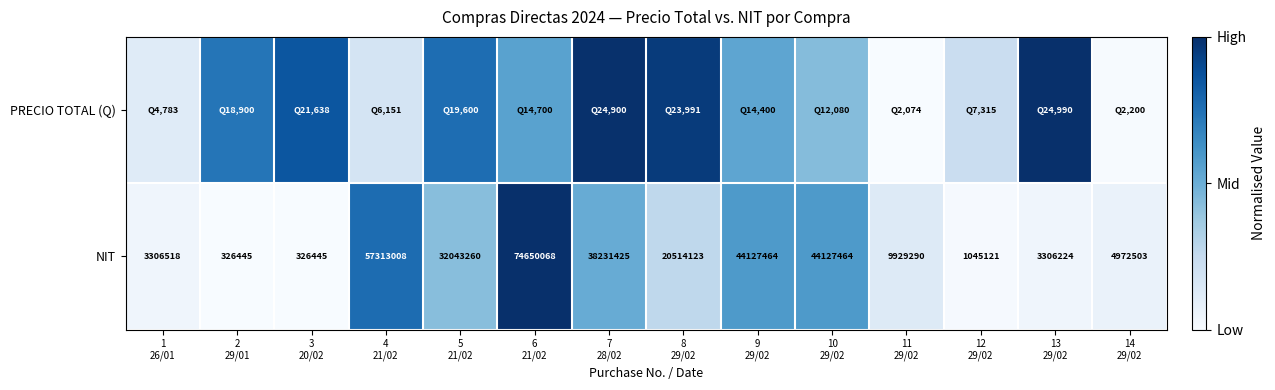

How many data points in NIT are less than 20514123?

7